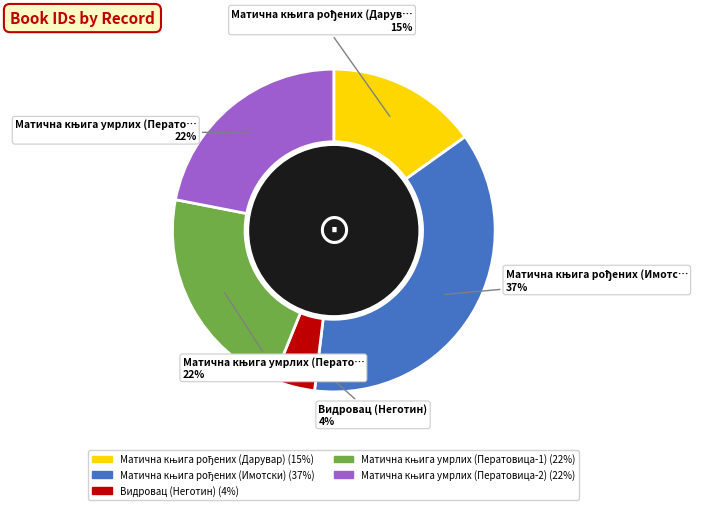

Is there a majority slice in this chart?

No